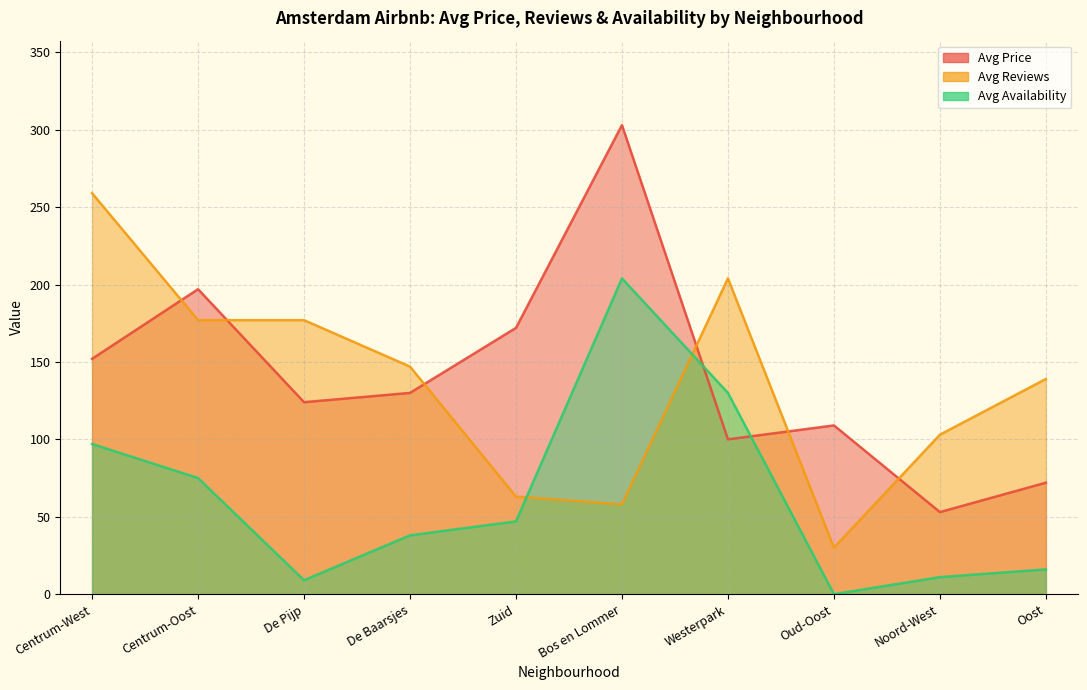

True or false: Avg Price has more than 1 interior local peaks.

True